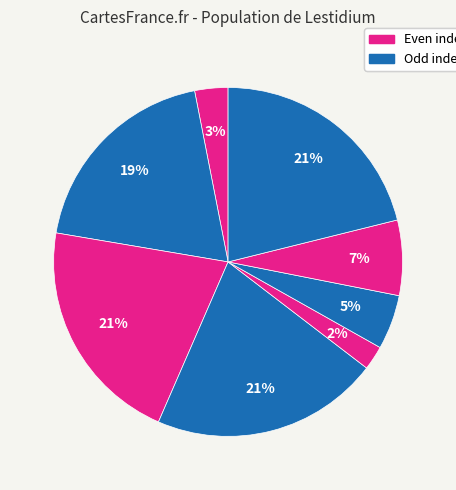

Is there a majority slice in this chart?

No